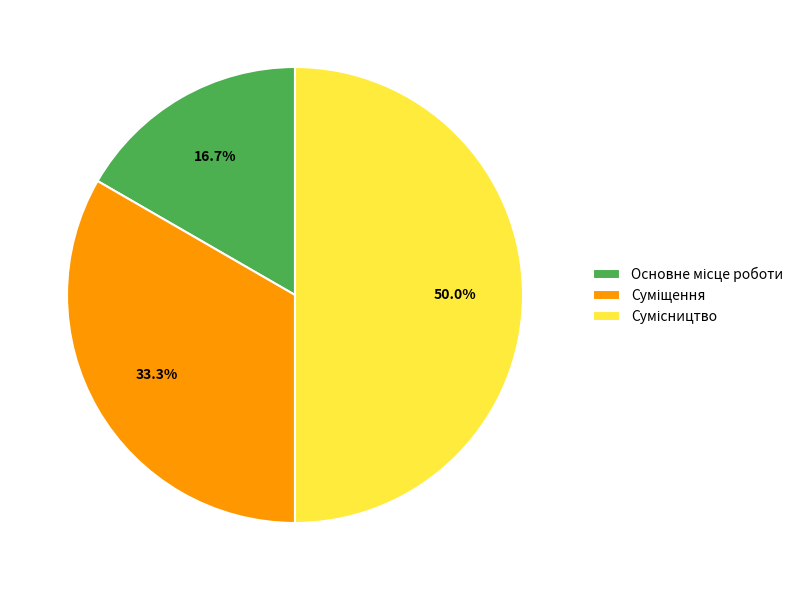

Rank the categories by value from lowest to highest.

Основне місце роботи, Суміщення, Сумісництво